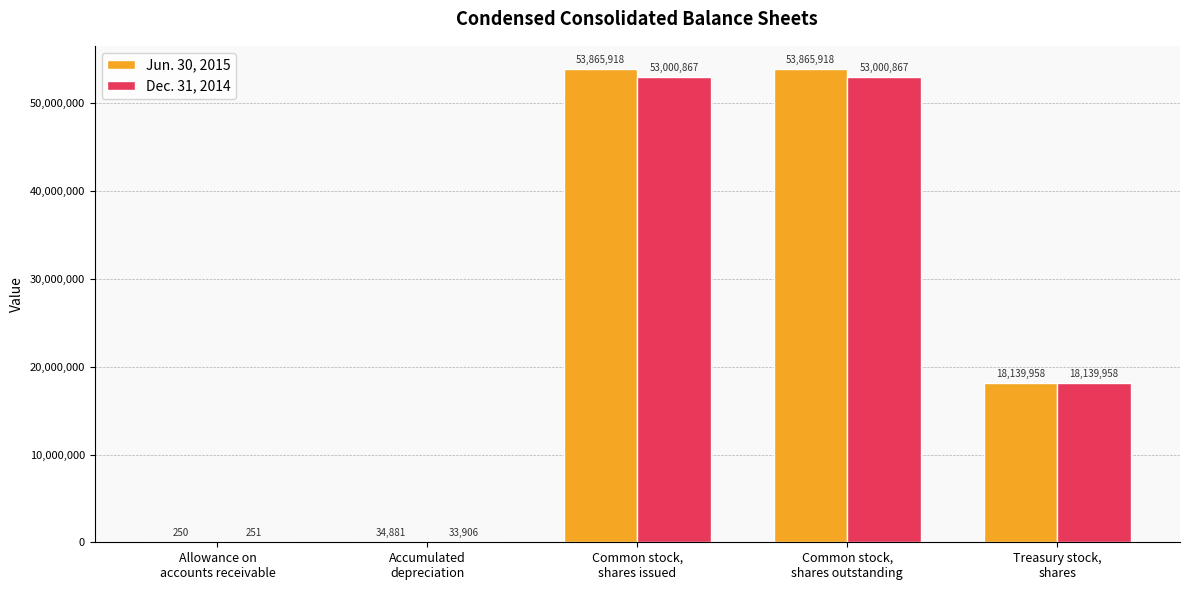

Which series has the largest total across all categories?

Jun. 30, 2015